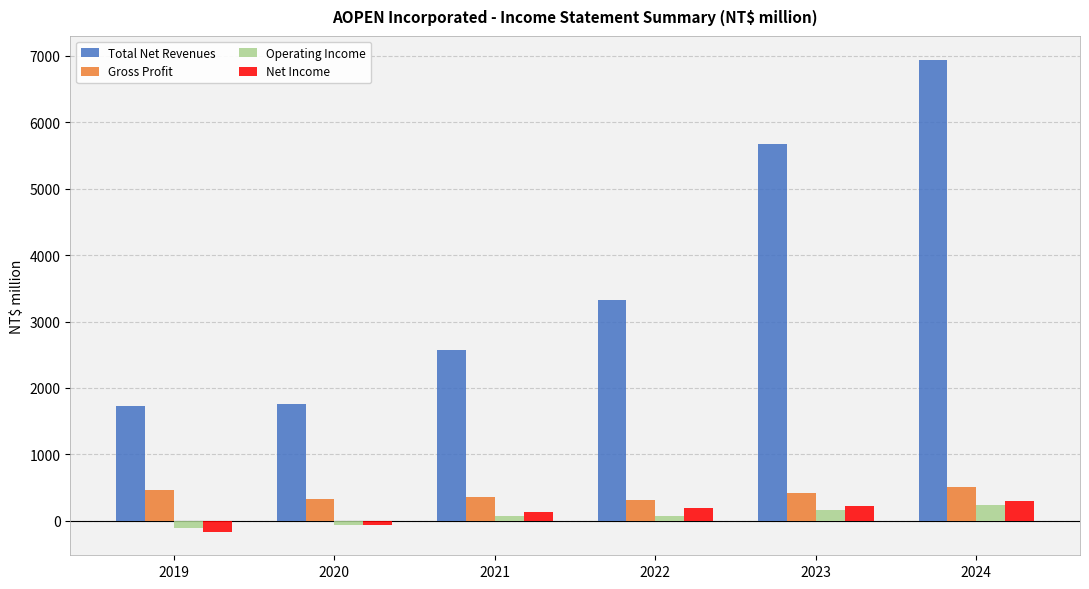

What is the difference between the second highest and second lowest values in the Net Income series?

294.3